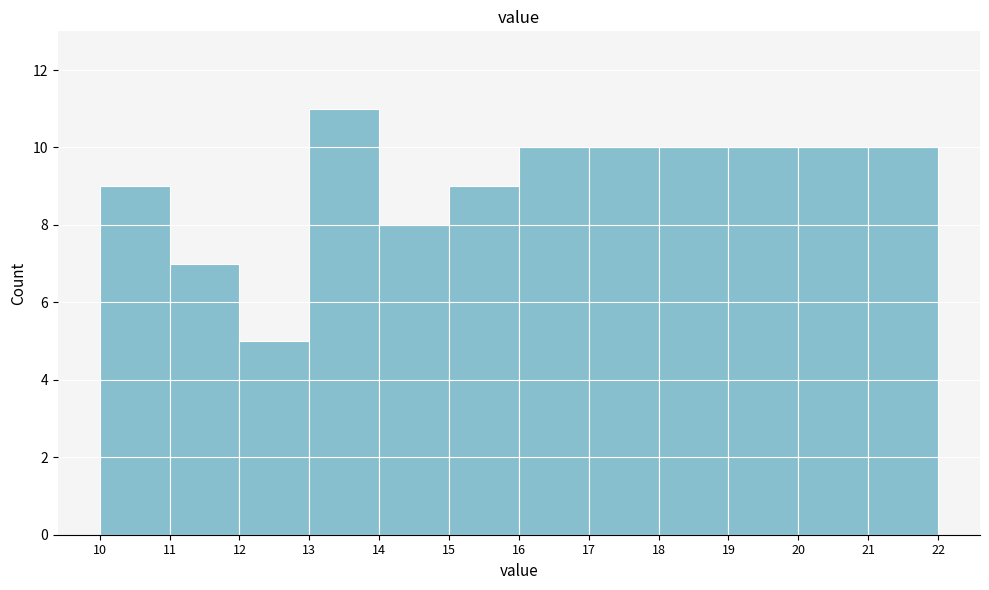

Which range on the x-axis has the tallest bar?

13 to 14